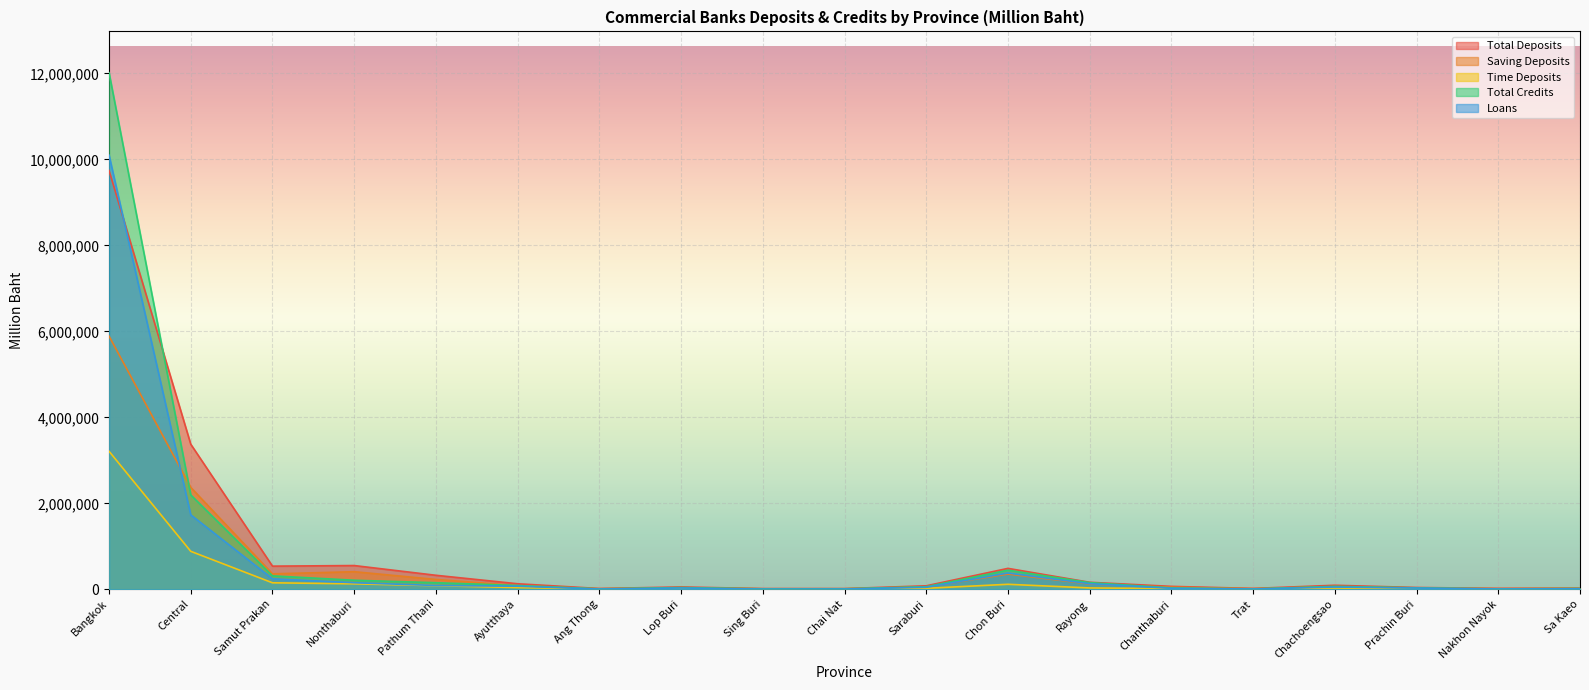

What is the total value across all series at Chachoengsao?

305709